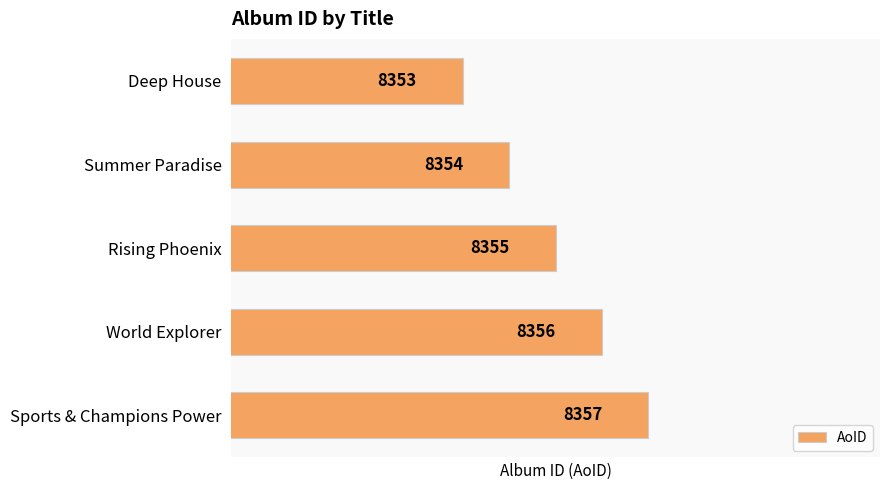

What is the difference between the maximum and second lowest values?

3